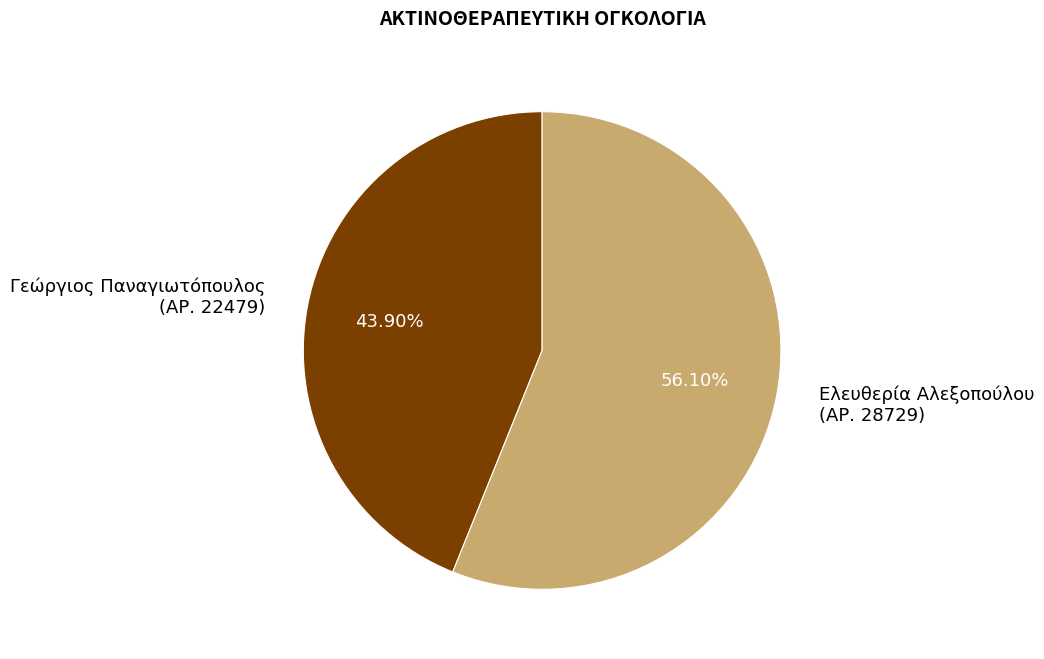

Which category has the biggest portion of the pie?

Ελευθερία Αλεξοπούλου (ΑΡ. 28729)